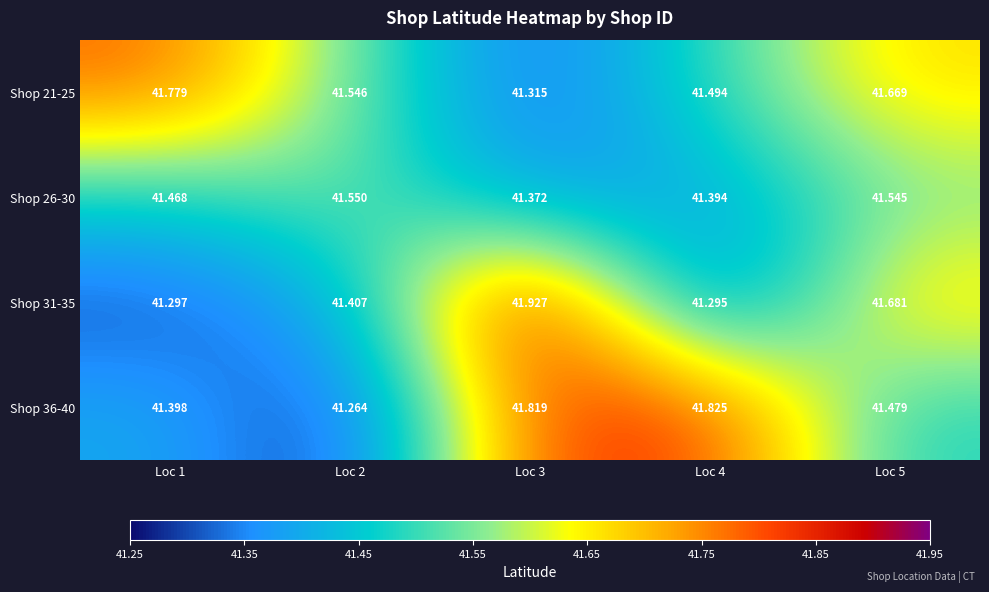

Is the value of Shop 21-25 at Loc 5 greater than the value of Shop 31-35 at Loc 1?

Yes